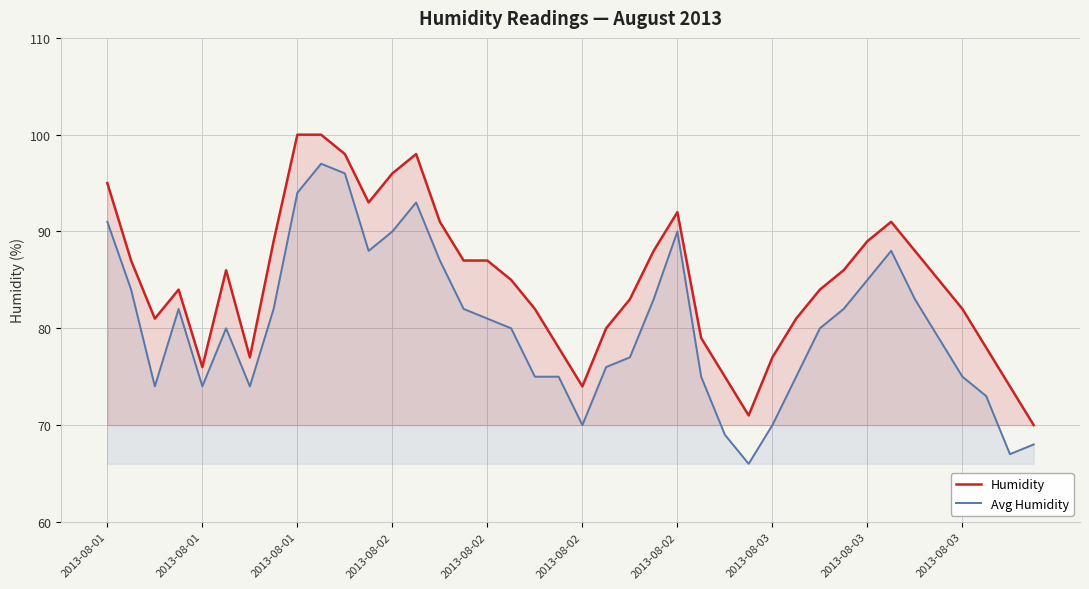

Which series changed the most between 19 and 39?

Humidity